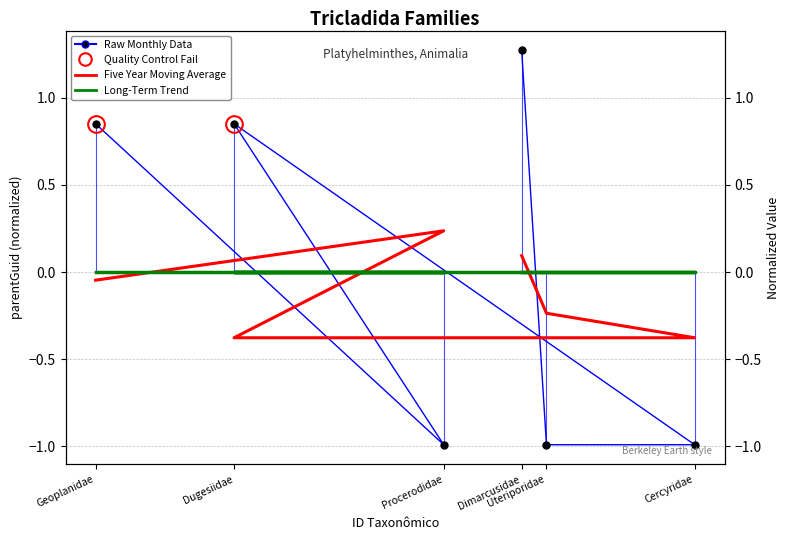

True or false: Long-Term Trend has a value of 0.0 at Dugesiidae.

False